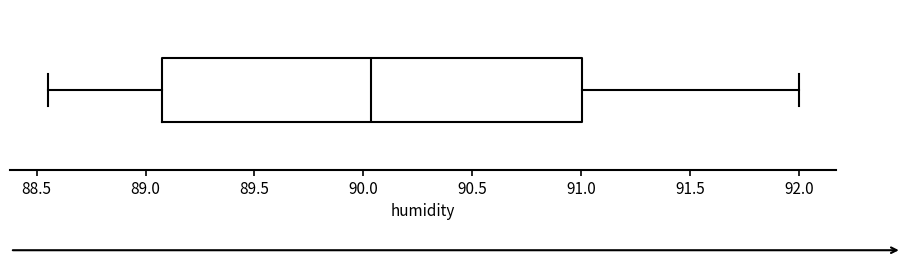

Read this box plot against the x-axis: the position of the median line, the range covered by the box, and the ends of both whiskers. The values are not printed on the chart, so give them approximately, as read against the axis.

median 90.05, box 89.10 to 91.00, whiskers 88.55 to 92.00